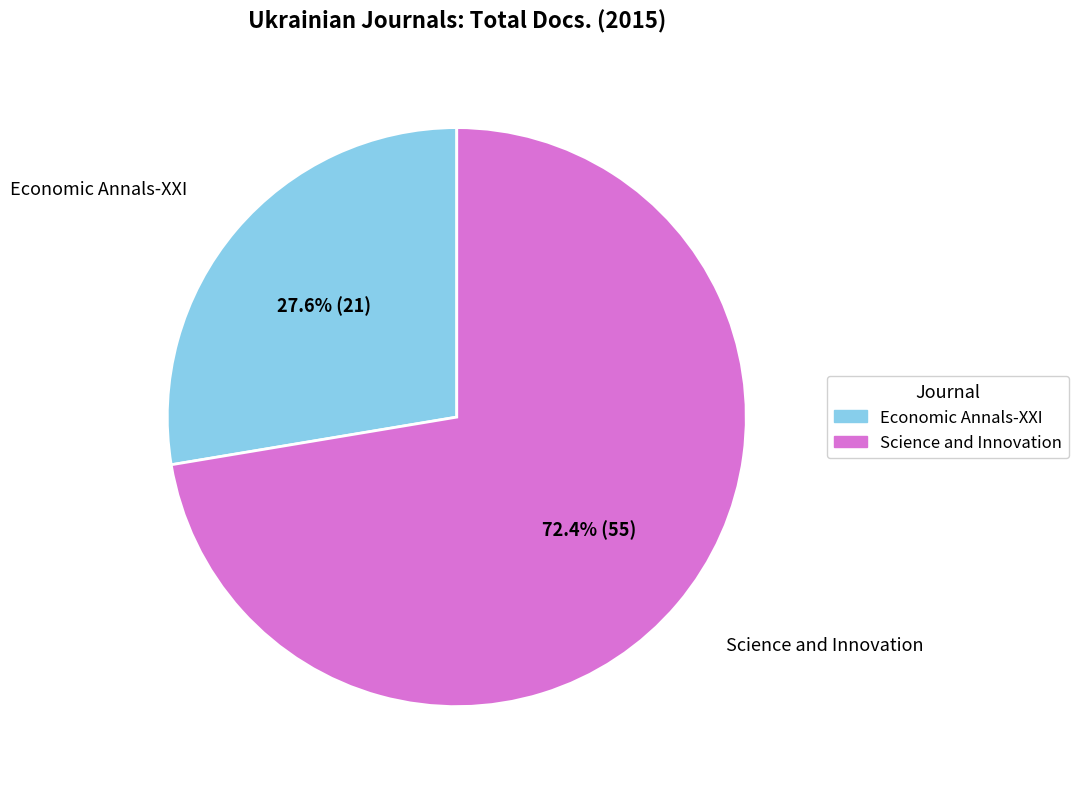

The Science and Innovation slice represents 64% of the pie. True or false?

False